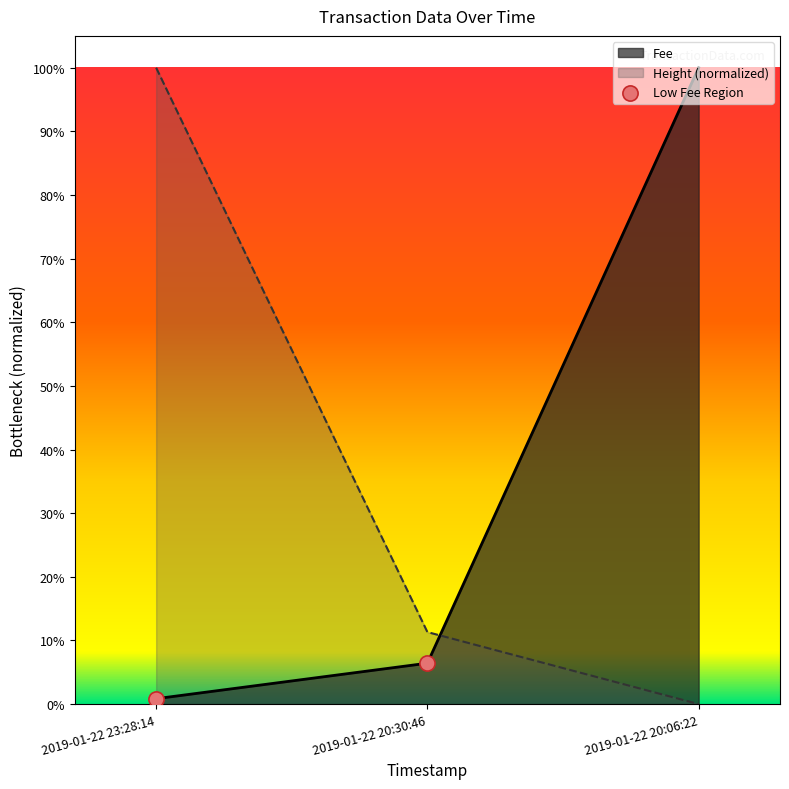

Which series reaches the maximum Y coordinate?

Fee